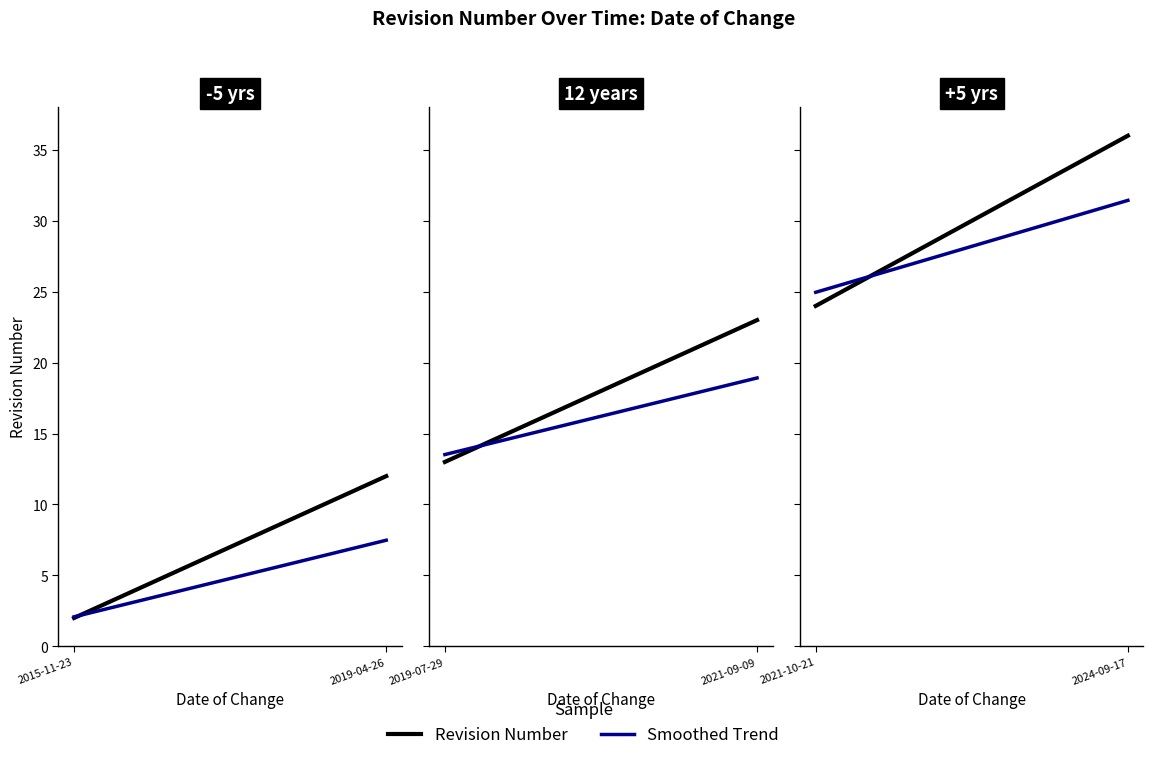

The Smoothed Trend series shows 39.4 at 2. True or false?

False